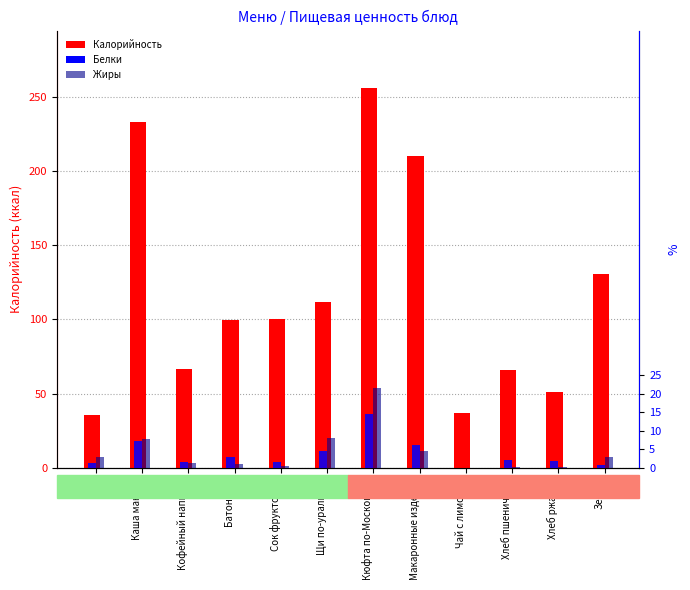

What is the total value across all series at Чай с лимоном?

37.0